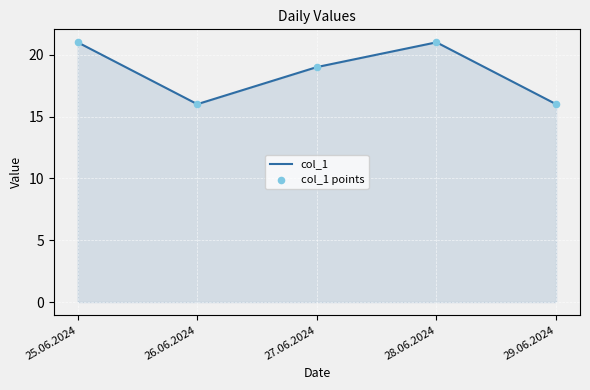

What is the smallest value displayed?

16